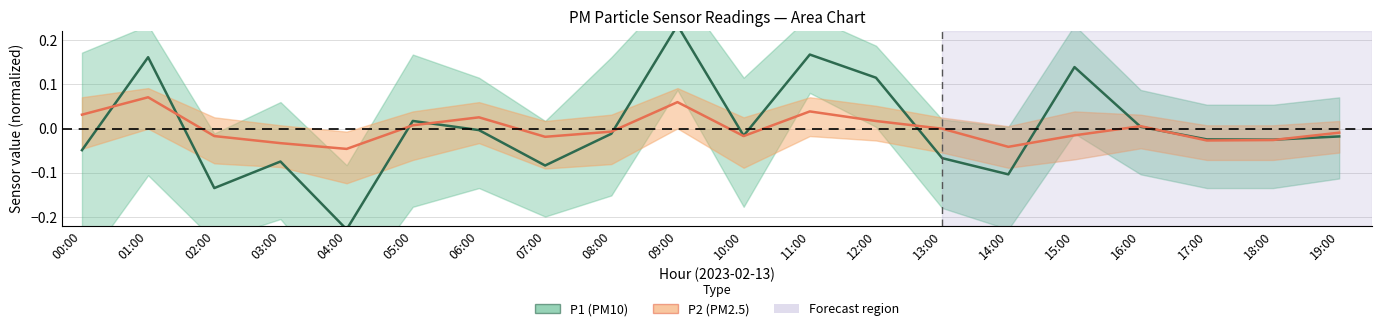

At which label does P2 reach its minimum?

04:00